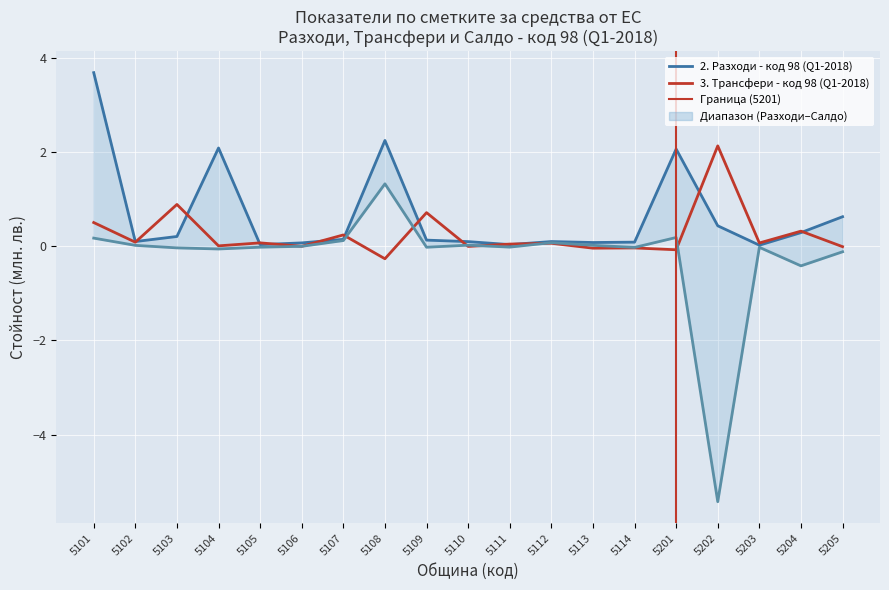

Reading right to left, what are all the values shown in this chart?

2. Разходи - код 98 (Q1-2018): 5205=0.6	5204=0.3	5203=0.0	5202=0.4	5201=2.1	5114=0.1	5113=0.1	5112=0.1	5111=0.0	5110=0.1	5109=0.1	5108=2.2	5107=0.1	5106=0.1	5105=0.0	5104=2.1	5103=0.2	5102=0.1	5101=3.7
3. Трансфери - код 98 (Q1-2018): 5205=-0.0	5204=0.3	5203=0.1	5202=2.1	5201=-0.1	5114=-0.0	5113=-0.0	5112=0.1	5111=0.0	5110=-0.0	5109=0.7	5108=-0.3	5107=0.2	5106=-0.0	5105=0.1	5104=0.0	5103=0.9	5102=0.1	5101=0.5
5. Салдо - код 98 (Q1-2018): 5205=-0.1	5204=-0.4	5203=-0.0	5202=-5.4	5201=0.2	5114=-0.0	5113=0.0	5112=0.1	5111=-0.0	5110=0.0	5109=-0.0	5108=1.3	5107=0.1	5106=-0.0	5105=-0.0	5104=-0.1	5103=-0.0	5102=0.0	5101=0.2